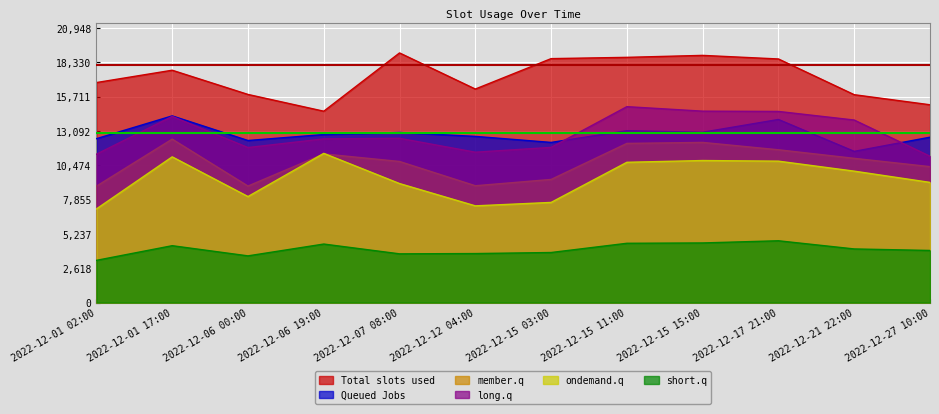

How many lines are shown in the chart?

6